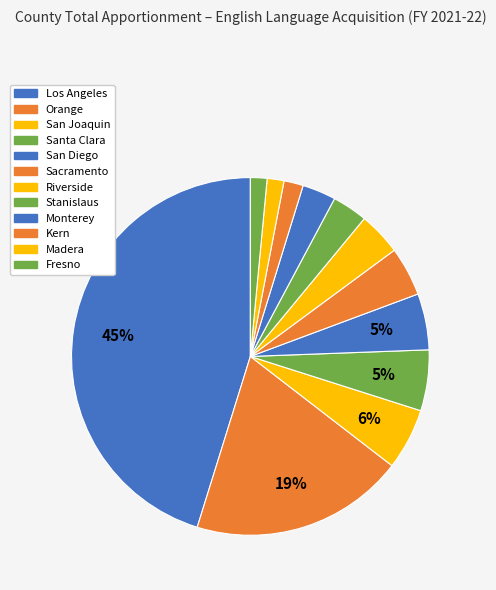

What is the total percentage of San Joaquin and Monterey?

8.6%